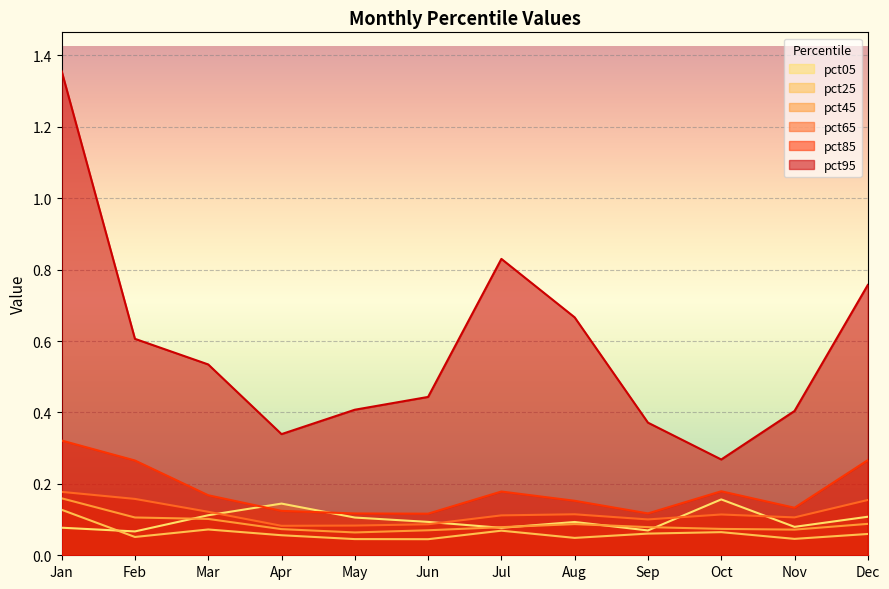

What is the value of the pct25 point at the 7th from the left?

0.1